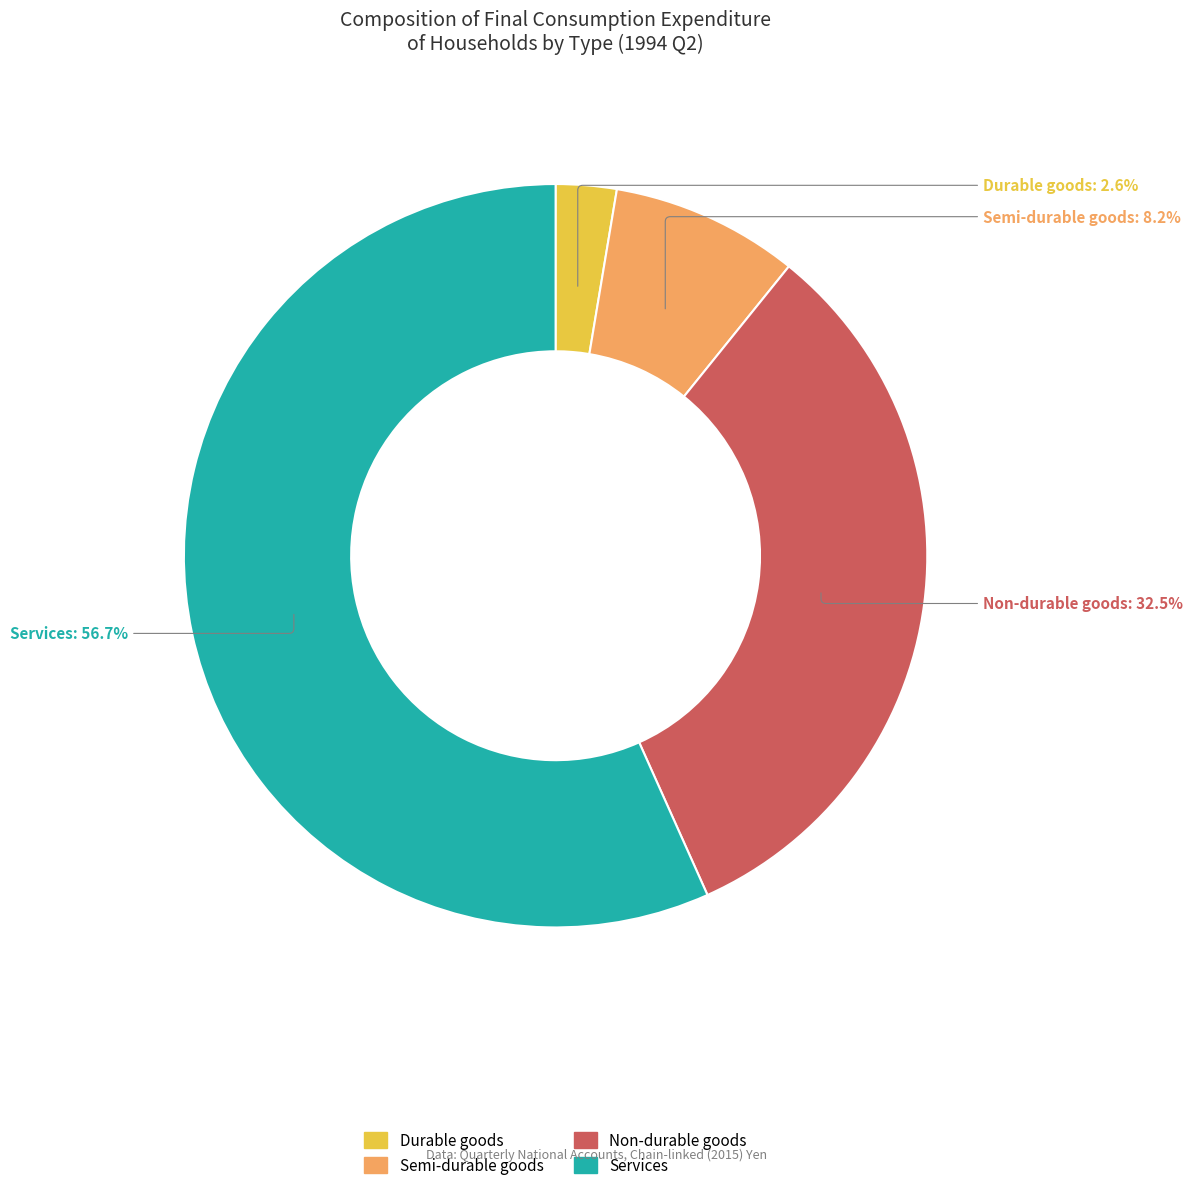

The Services slice represents 57% of the pie. True or false?

True